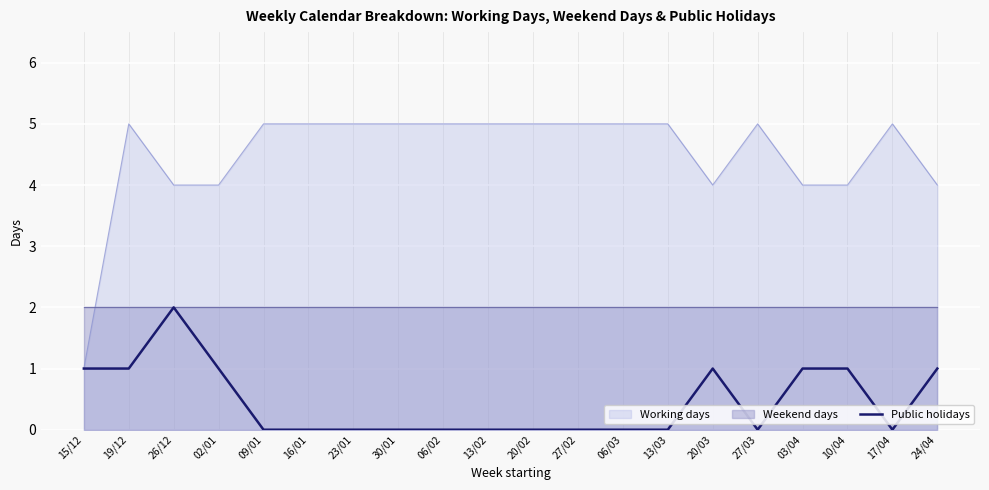

Where is the data nearest to the value 1?

15/12